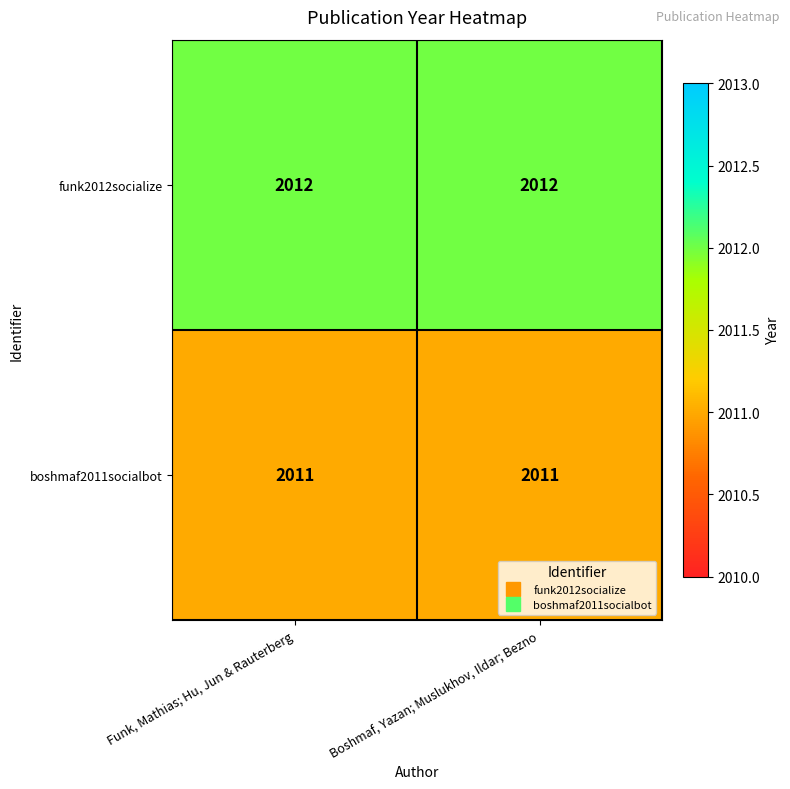

Reading right to left, what are all the values shown in this chart?

funk2012socialize: 2012	2012
boshmaf2011socialbot: 2011	2011